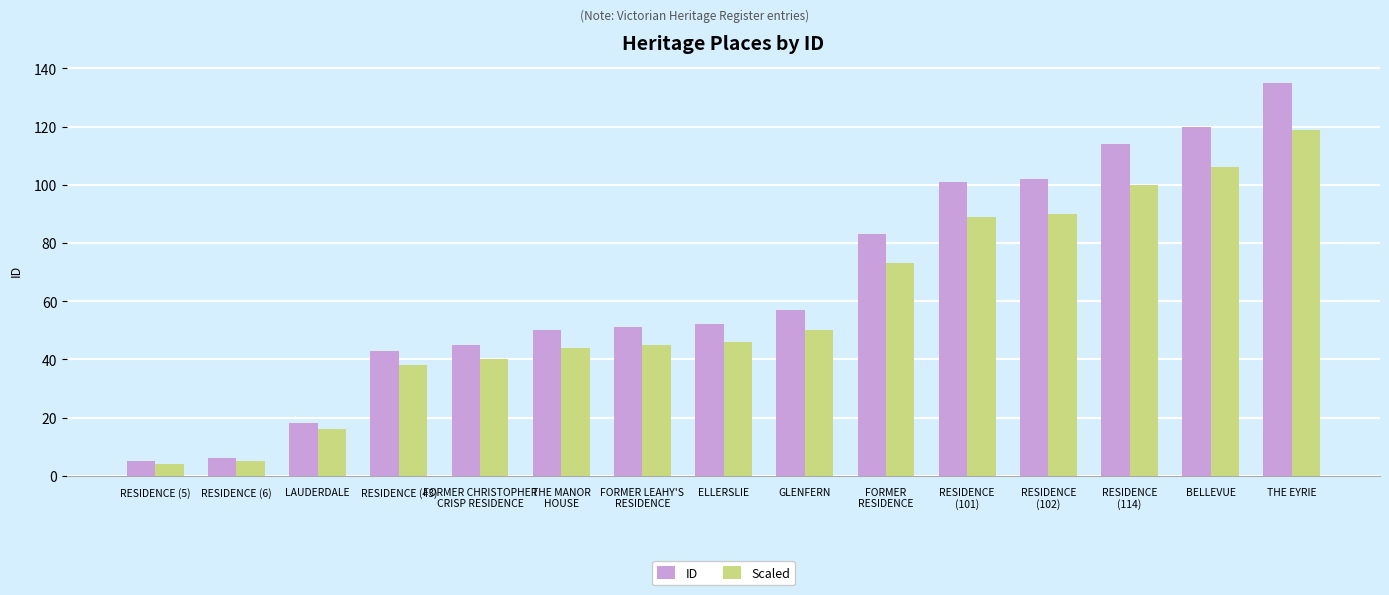

Rank the series by their average value, from highest to lowest.

ID, Scaled